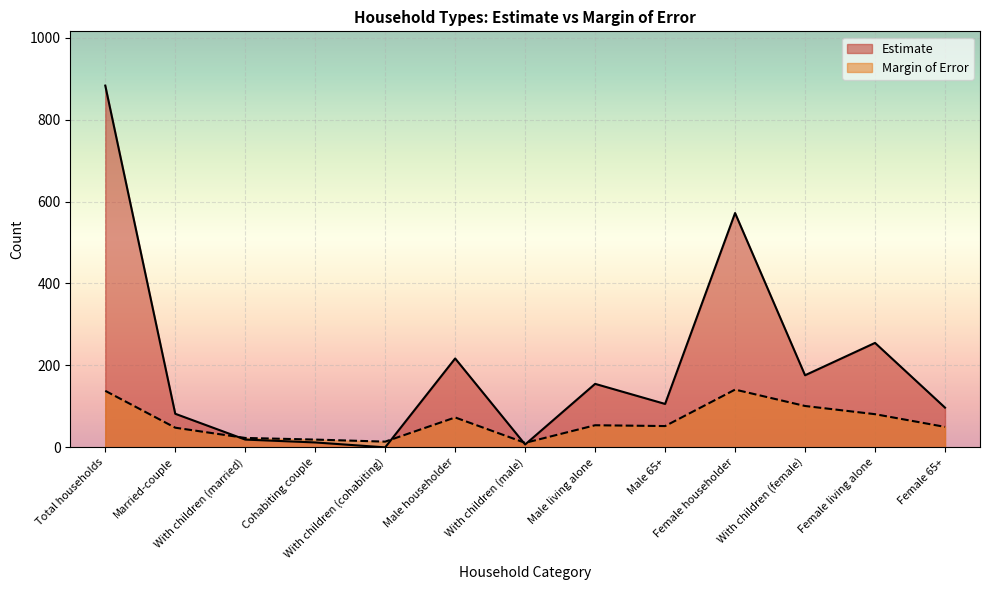

Reading right to left, transcribe all the data shown in this chart.

Estimate: 97	255	176	572	106	155	7	217	0	12	19	82	883
Margin of Error: 50	81	101	141	52	54	11	73	14	19	23	48	138